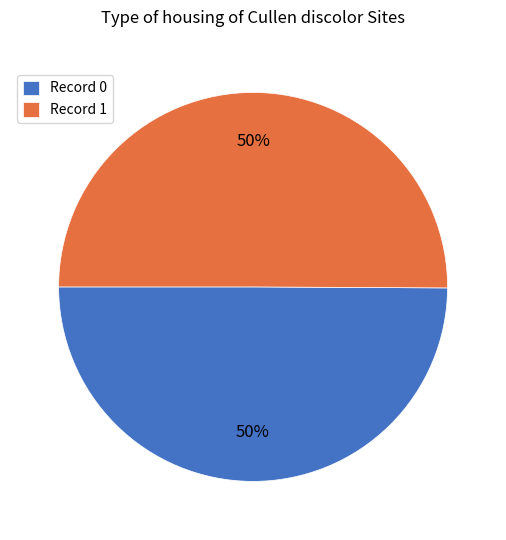

Approximately how many times larger is the value at Record 0 compared to Record 1?

1.0